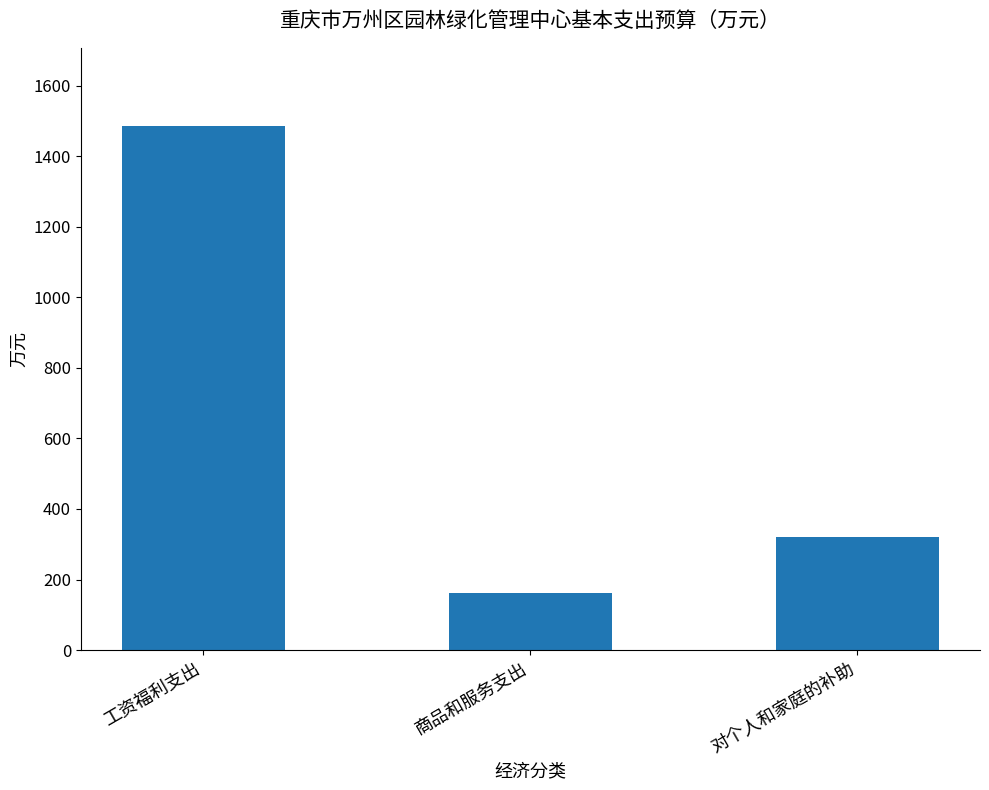

Approximately how many times larger is the value at 对个人和家庭的补助 compared to 工资福利支出?

0.2